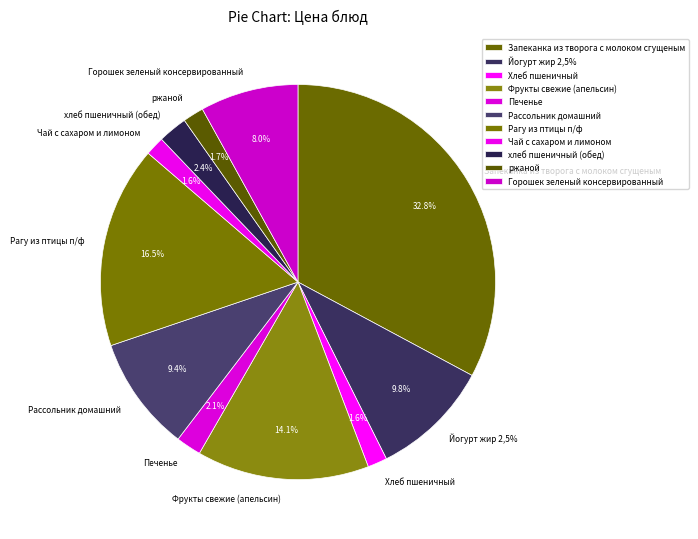

Is it true that Йогурт жир 2,5% is 10% of the pie?

True